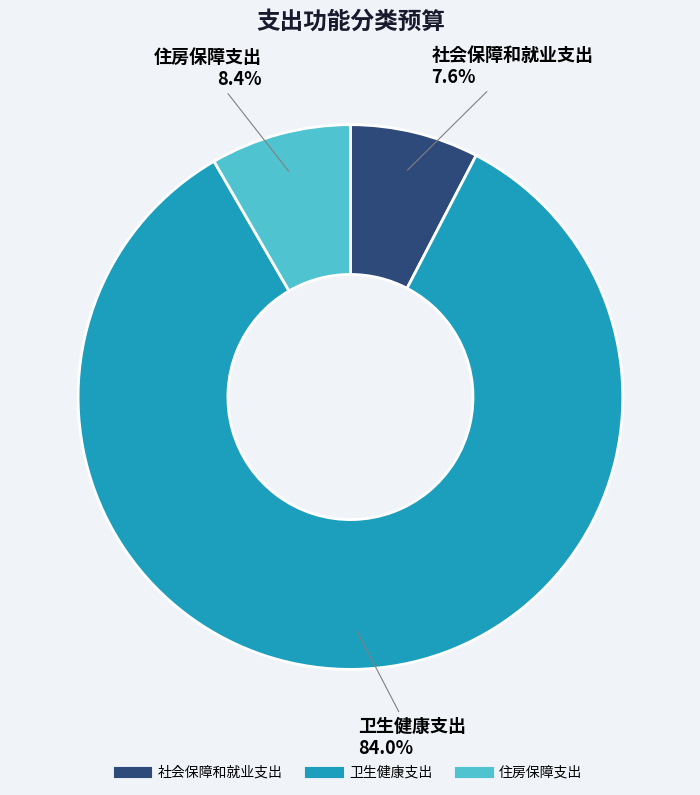

What portion of the pie excludes 住房保障支出?

91.6%